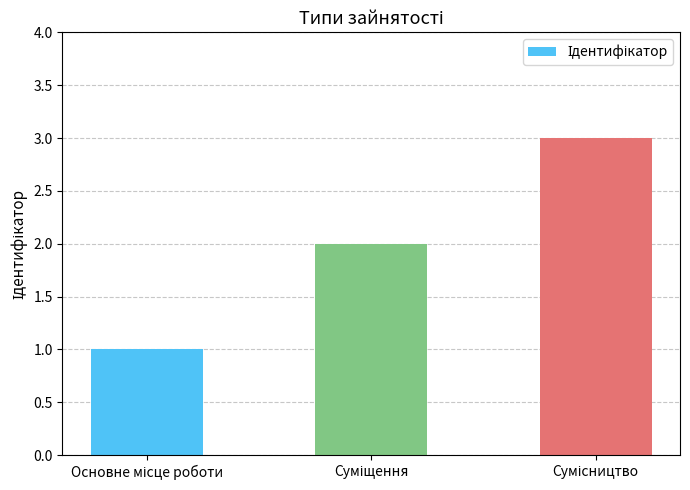

Reading left to right, what are all the values shown in this chart?

1	2	3